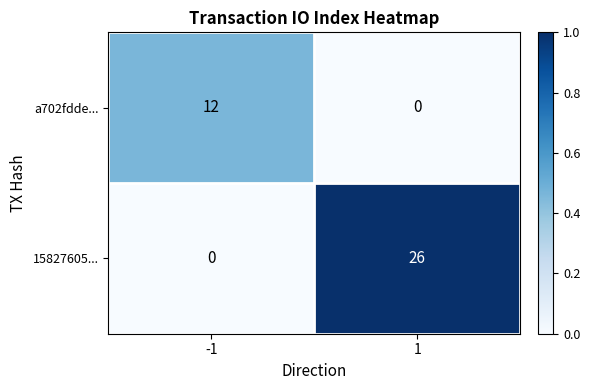

What is the difference between the highest and lowest values at 1?

26